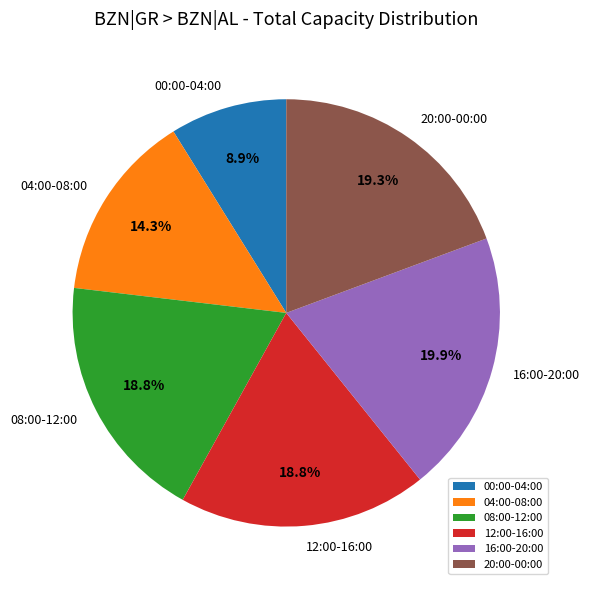

Which category has the biggest portion of the pie?

16:00-20:00